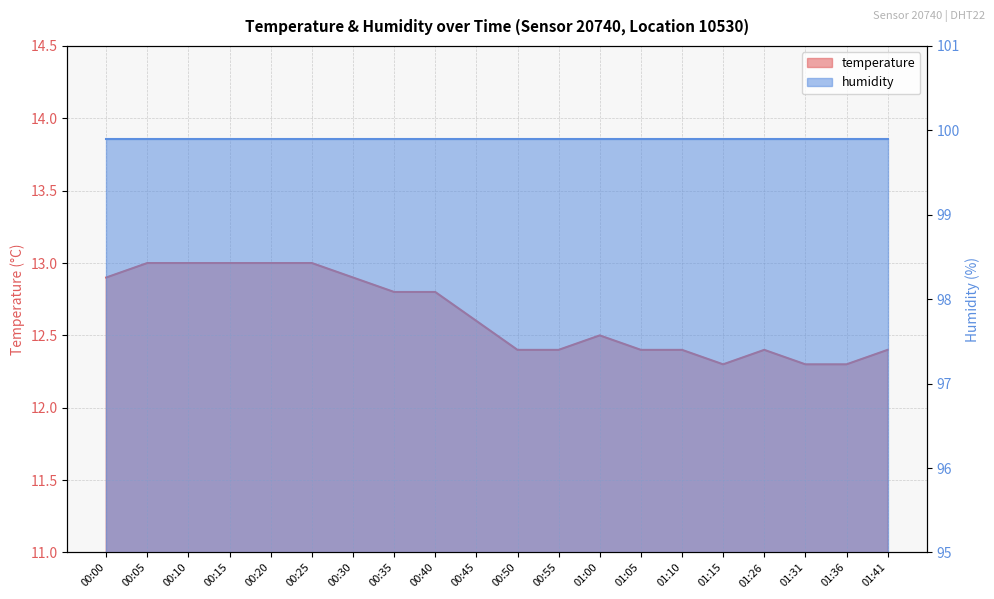

The chart shows a value of 12.4 at 01:26. True or false?

True